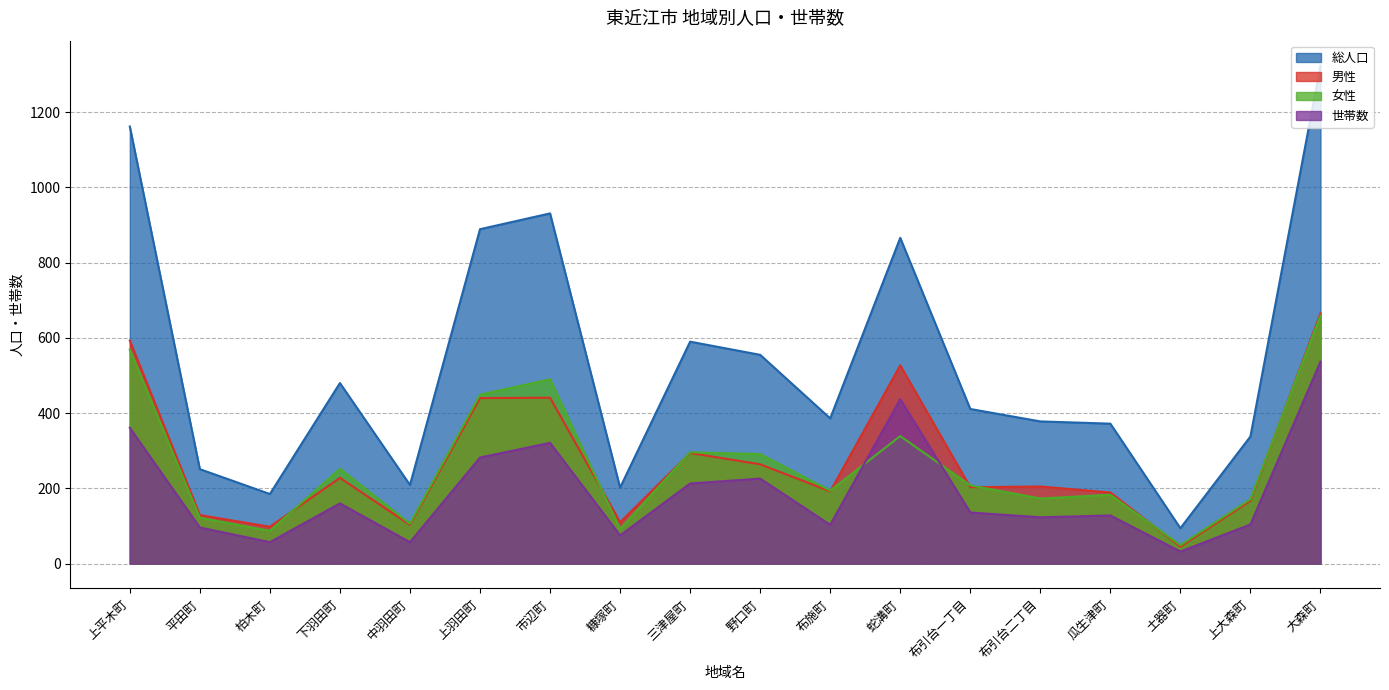

Between 下羽田町 and 上大森町, which series saw the biggest shift?

総人口